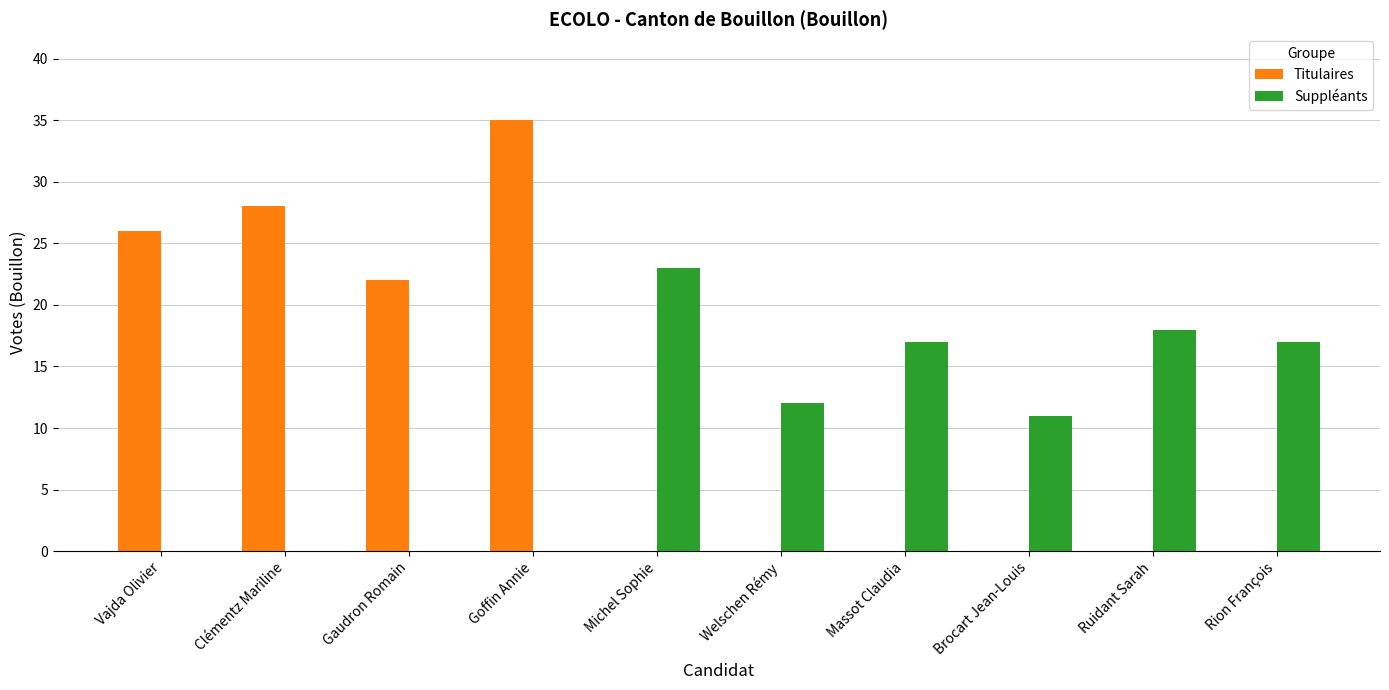

What is the maximum value shown in the chart?

35